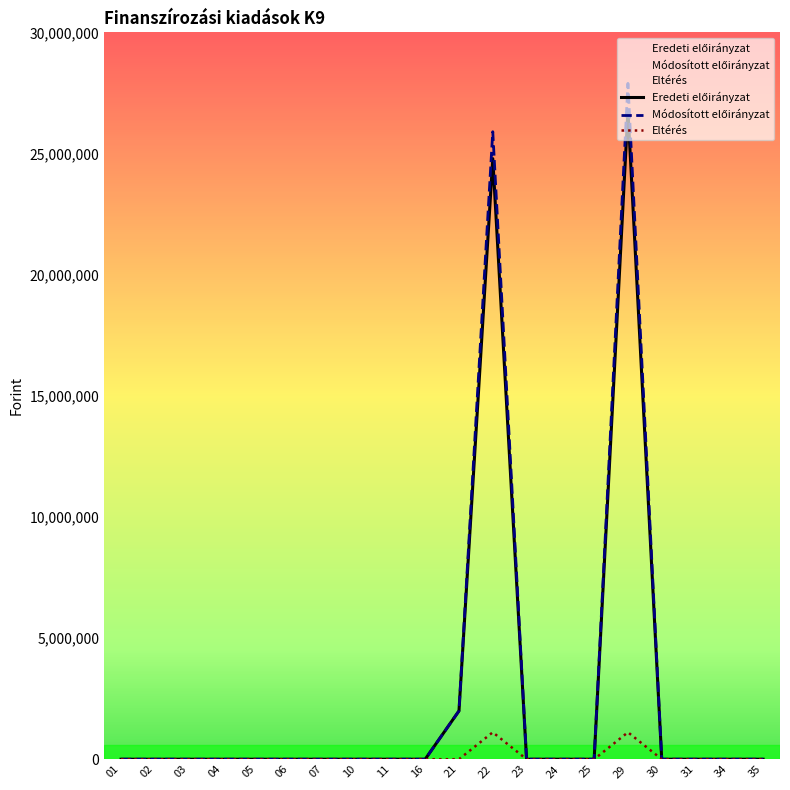

What are all the series names shown in the legend?

Eredeti előirányzat, Módosított előirányzat, Eltérés